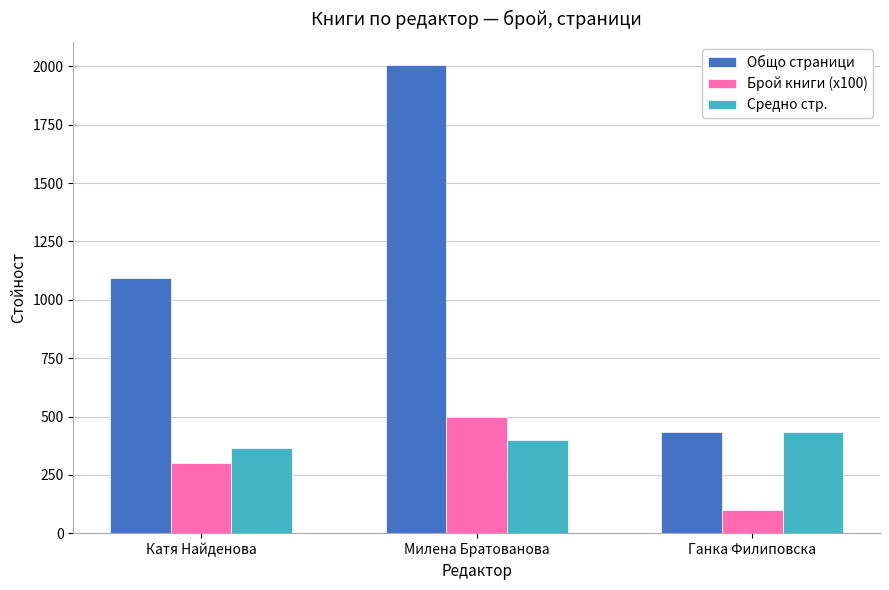

What is the value of the Общо страници bar at the 2nd from the left?

2004